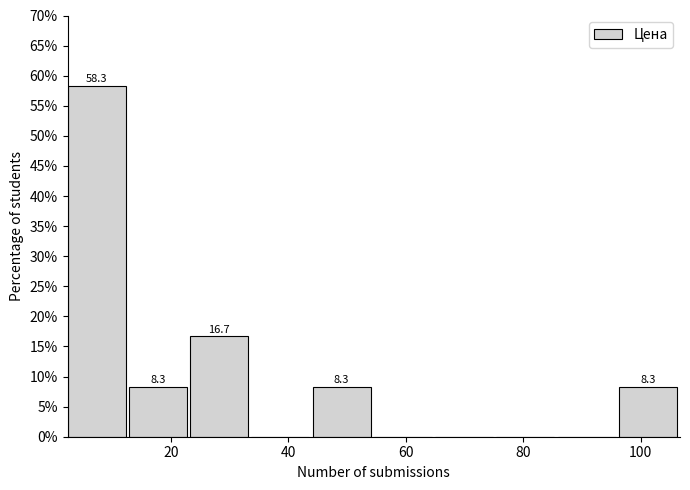

Over which range of the x-axis is the bar tallest?

2 to 12